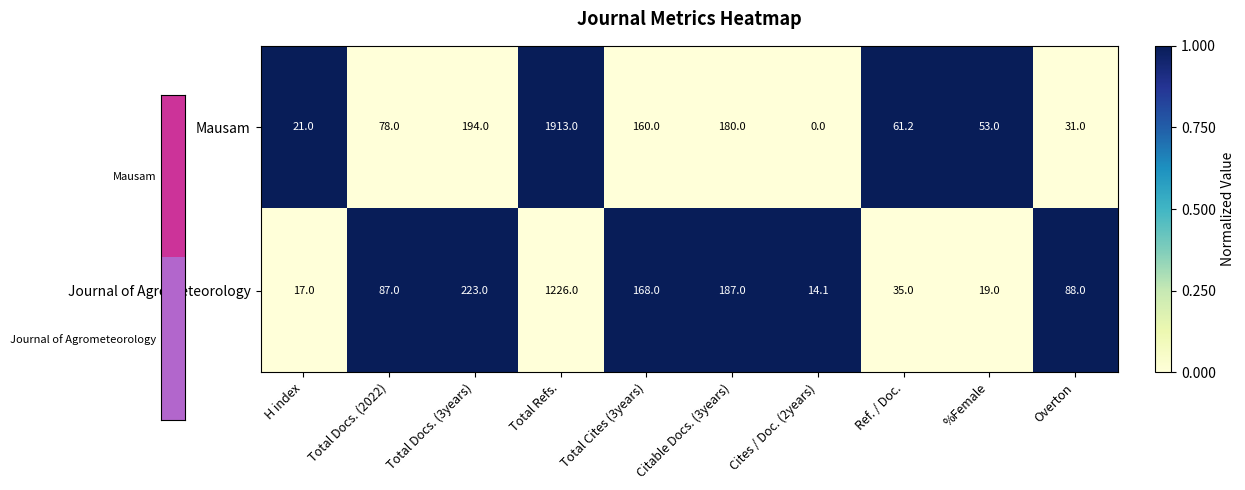

At Cites / Doc. (2years), list the series in order from largest to smallest.

Journal of Agrometeorology, Mausam